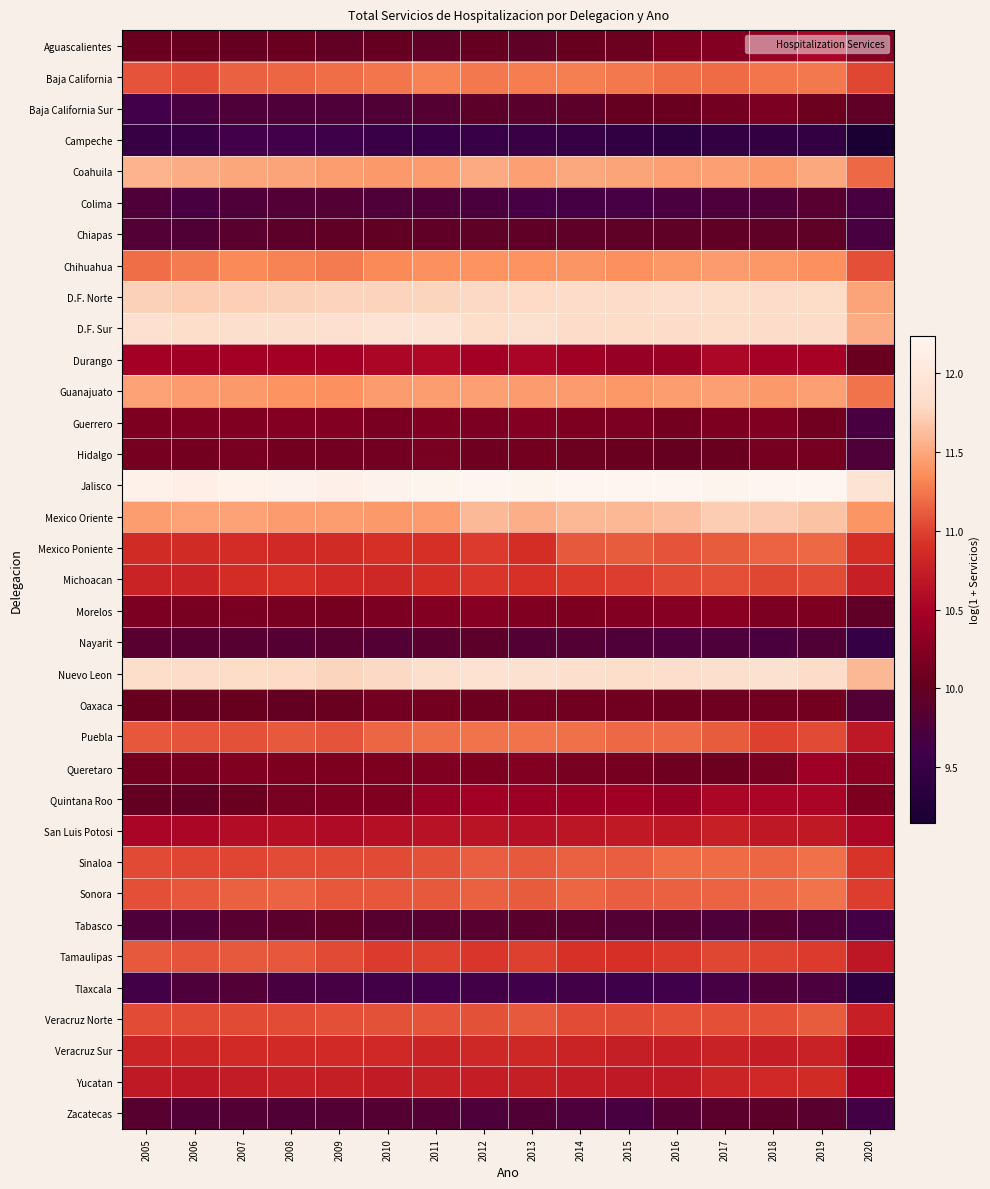

At which category does the chart reach its minimum across all series?

2020